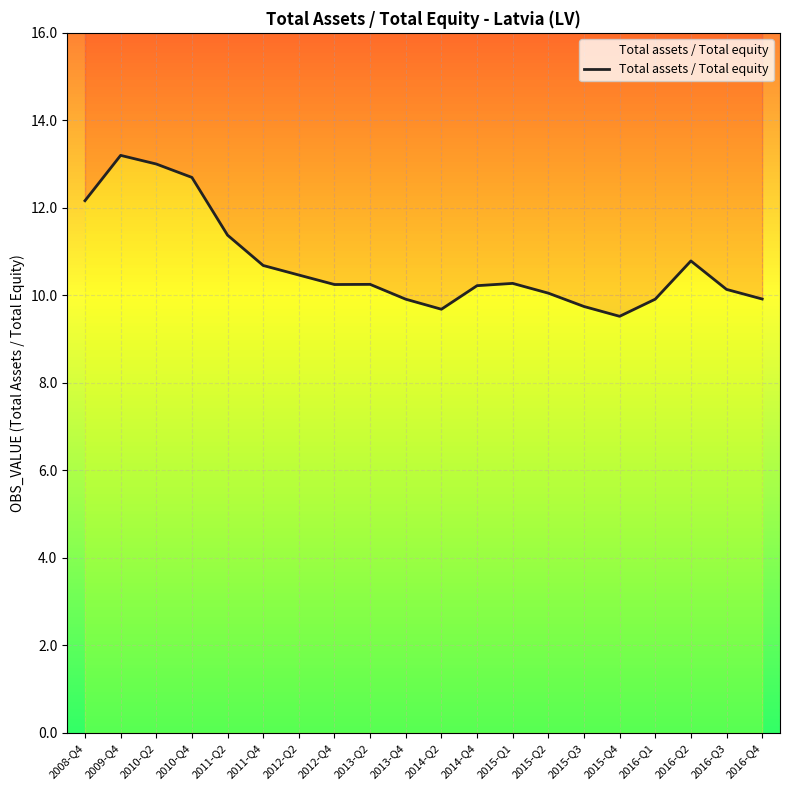

Which category has the highest value across all series?

2009-Q4